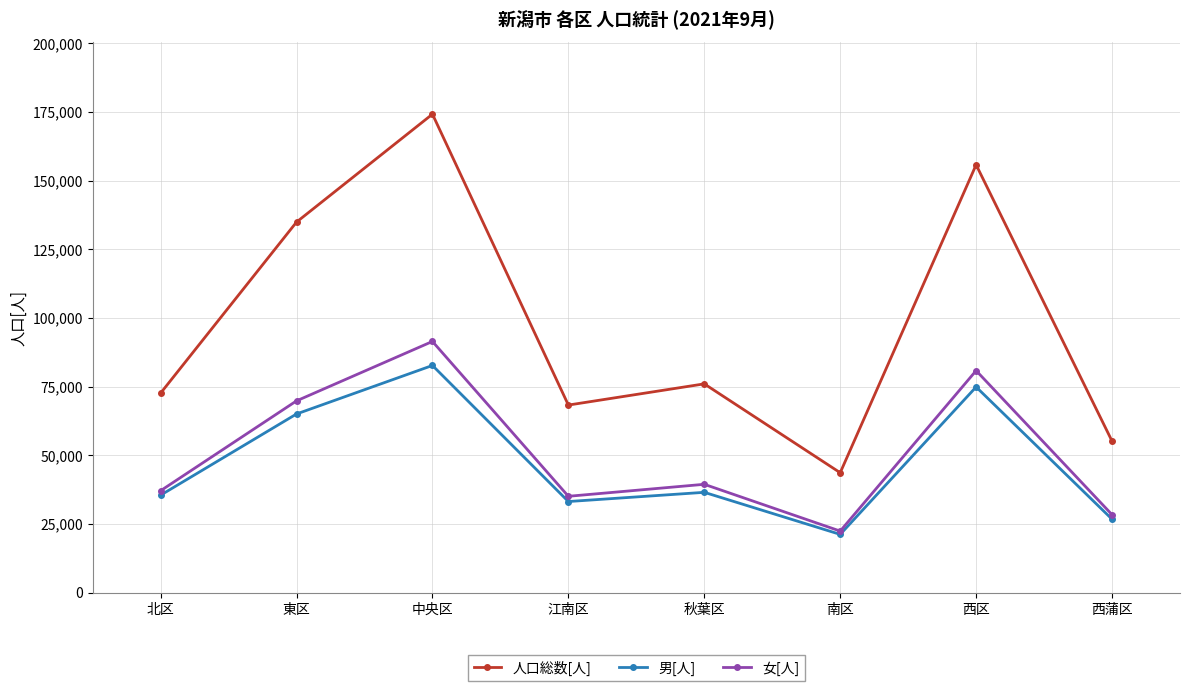

What is the label of the 8th point from the left?

西蒲区